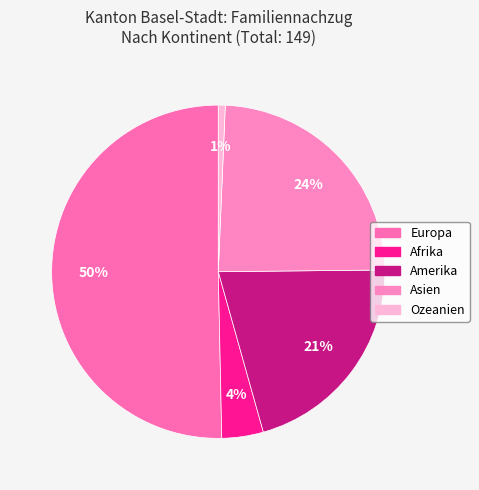

What percentage is the Asien slice, to the nearest percent?

24%